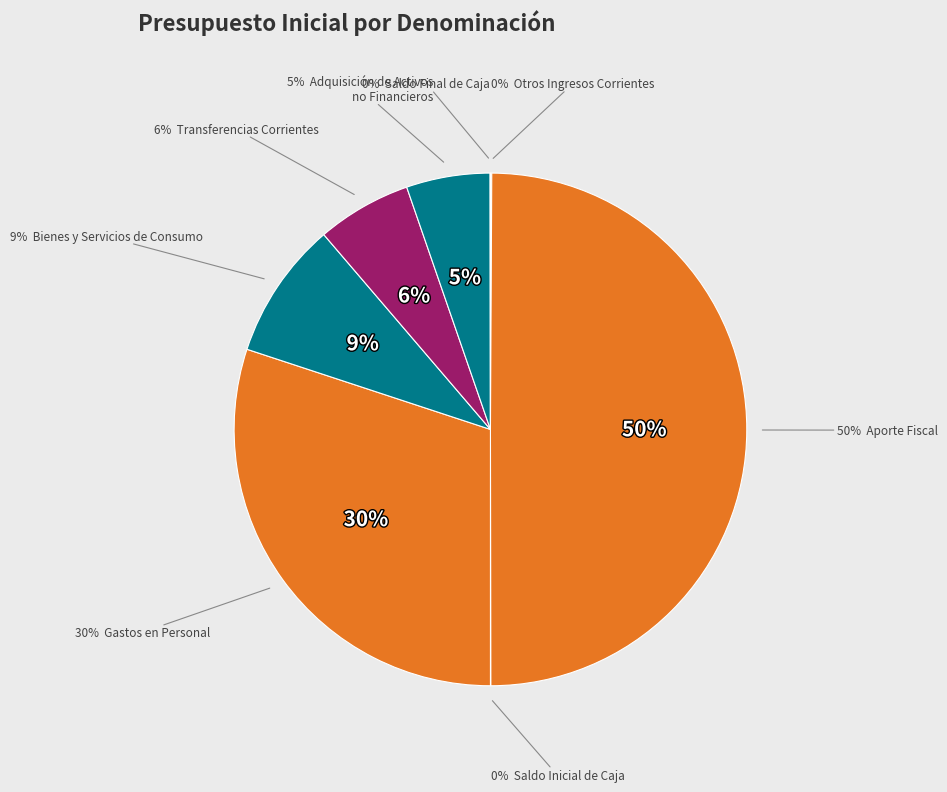

What is the smallest slice in the pie chart?

SALDO INICIAL DE CAJA